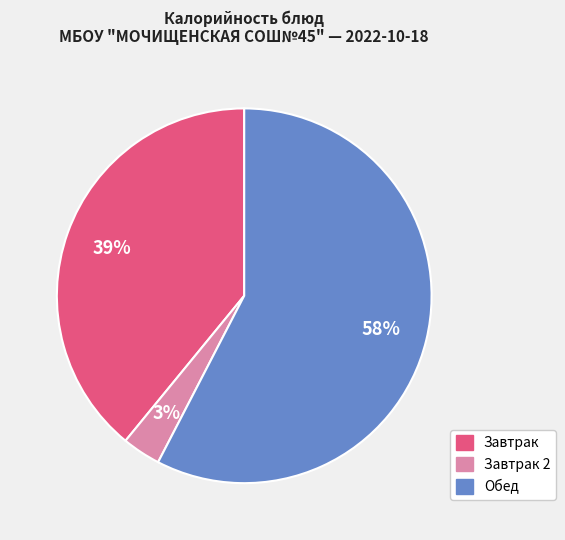

To the nearest percent, what is the average slice percentage?

33%